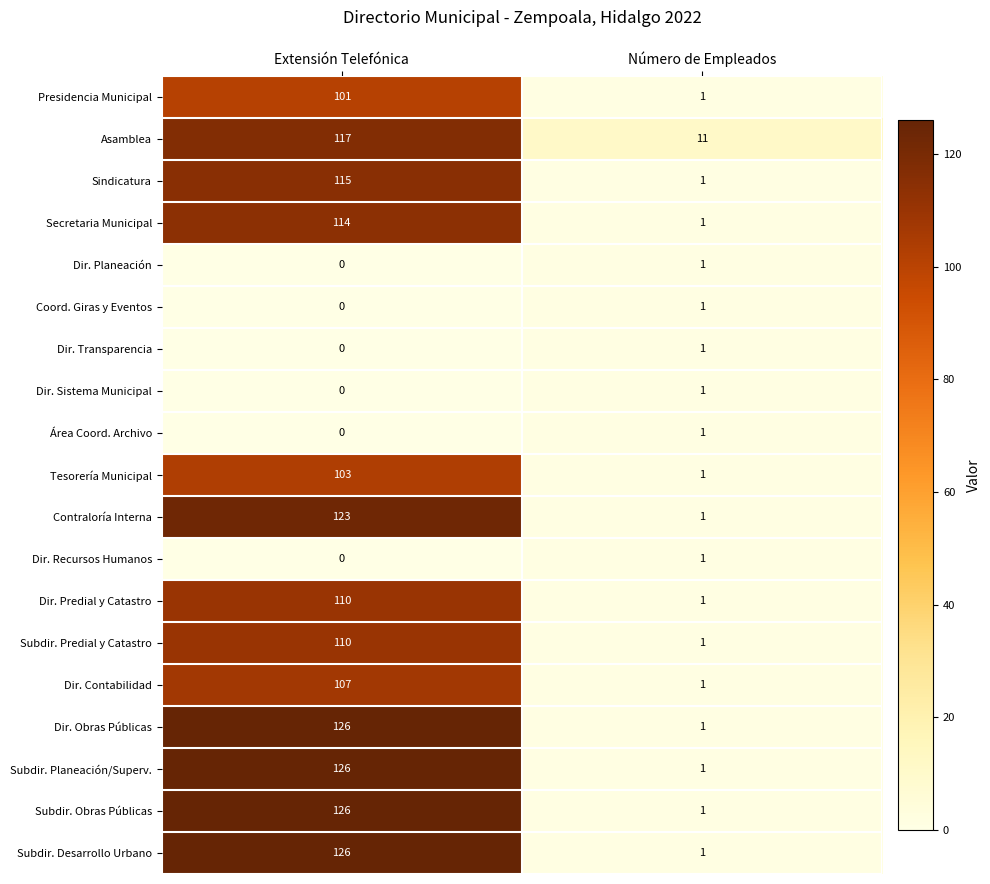

What is the sum of the Dir. Predial y Catastro values at Número de Empleados and Extensión Telefónica?

111